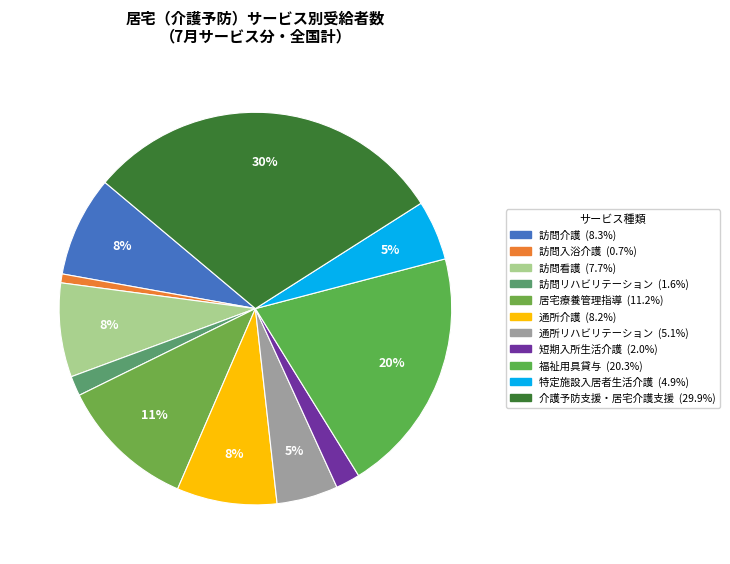

True or false: 通所介護 accounts for 8% of the total.

True